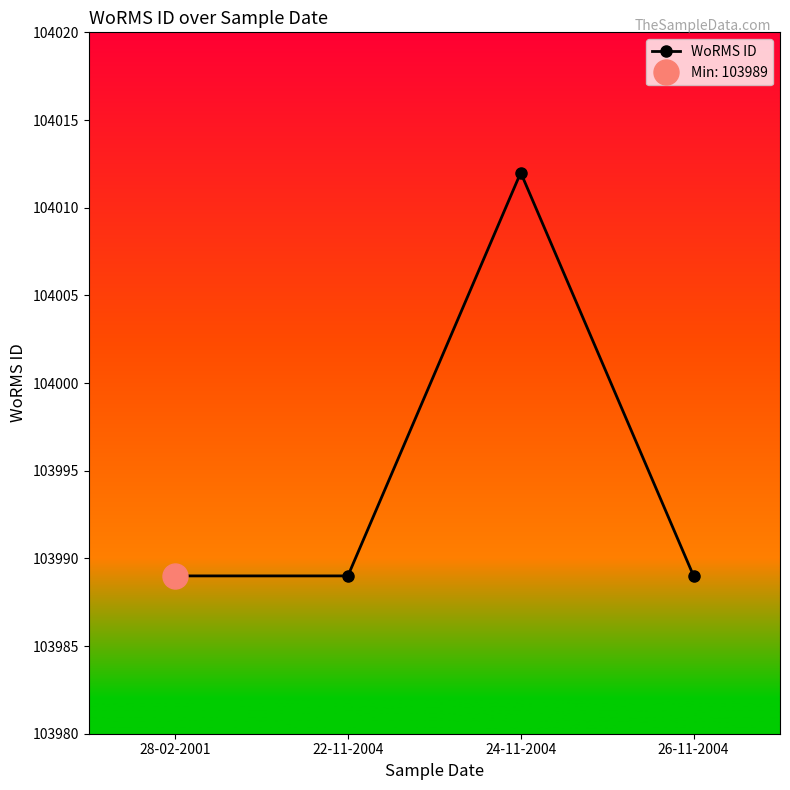

Which category has the highest value across all series?

24-11-2004